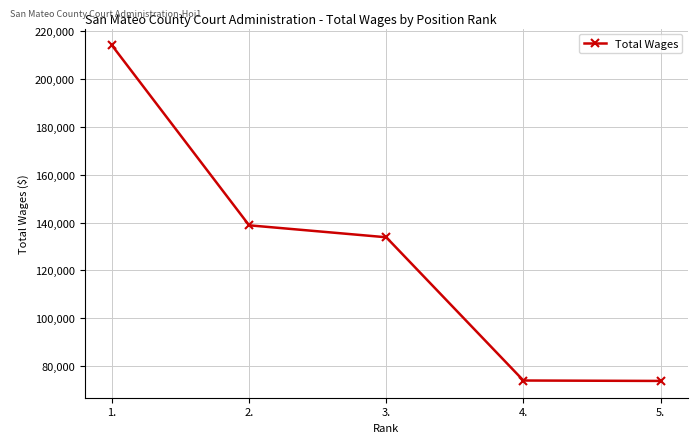

What is the ratio of the value at 2. to the value at 1.?

0.6